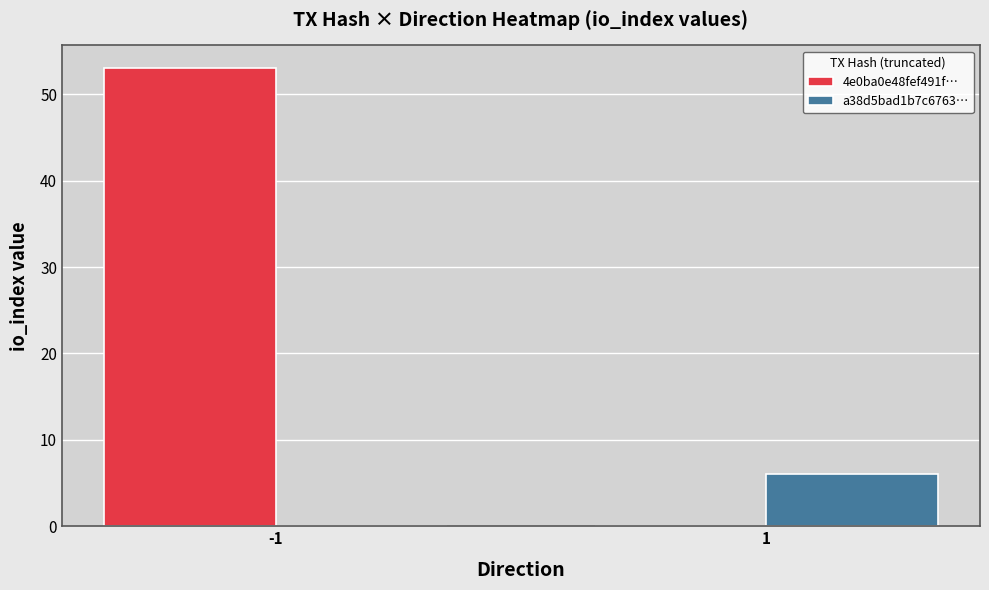

What is the spread (max minus min) of values at 1?

6